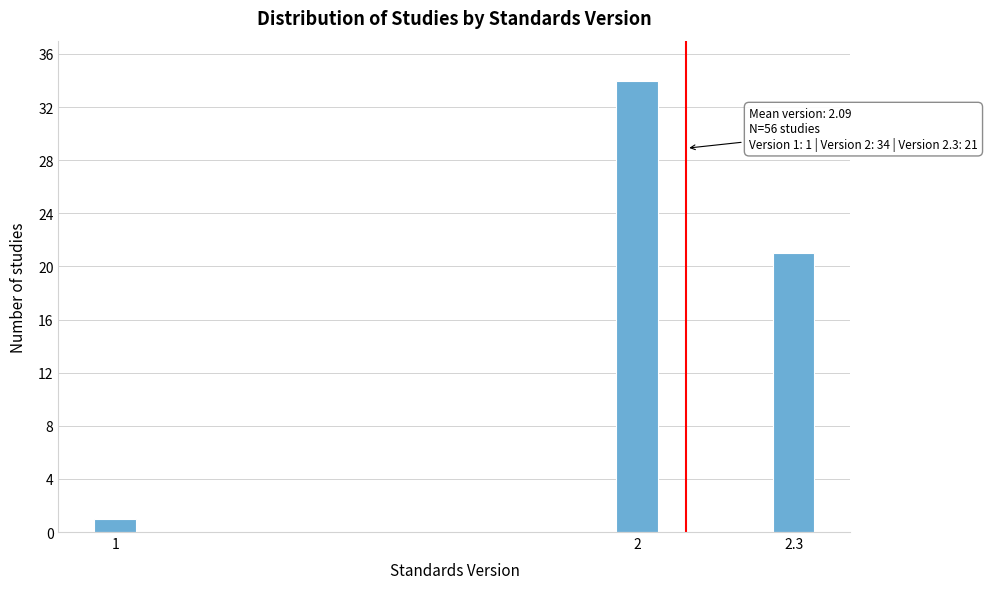

Reading left to right, what are all the values shown in this chart?

1	34	21